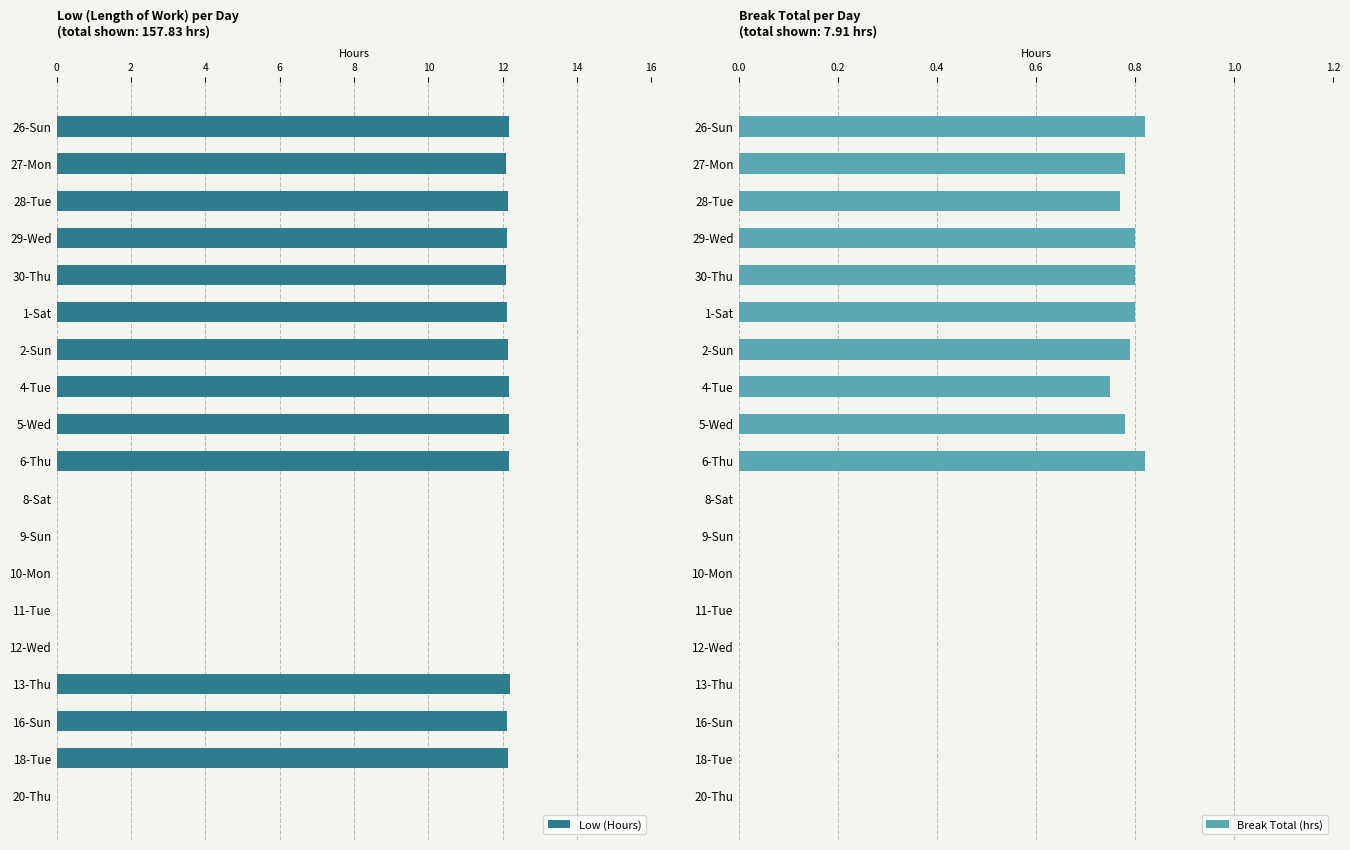

Which series has the widest spread of values?

Low (Hours)